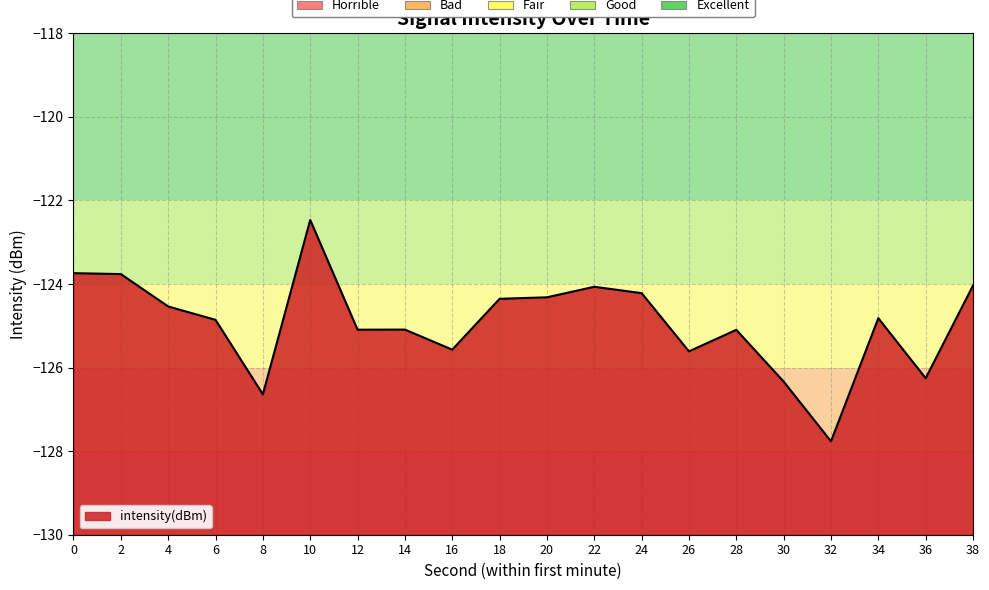

How many interior local peaks (higher than both neighbors) does the data have?

5